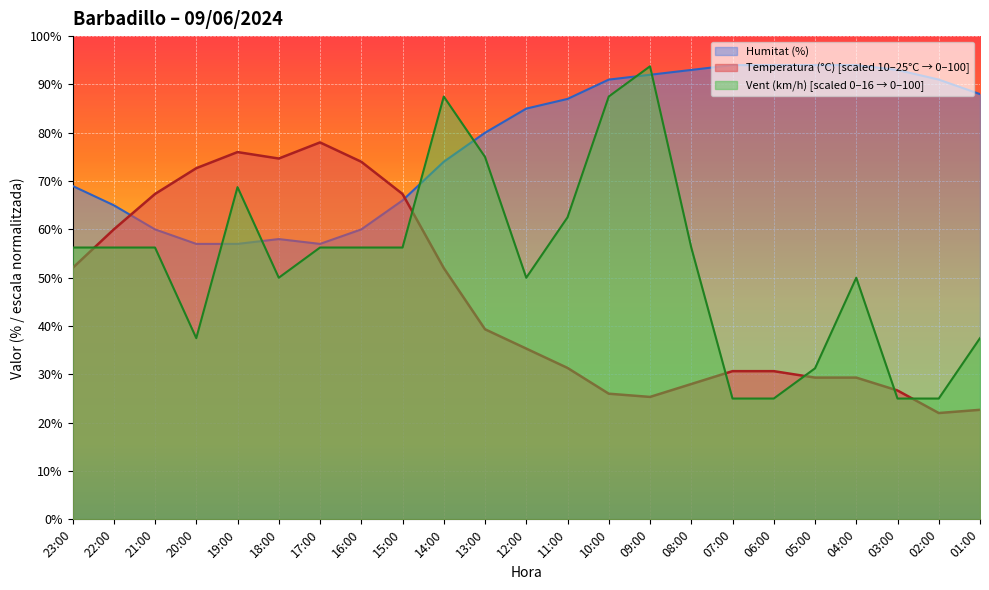

What is the spread (max minus min) of values at 14:00?

35.5